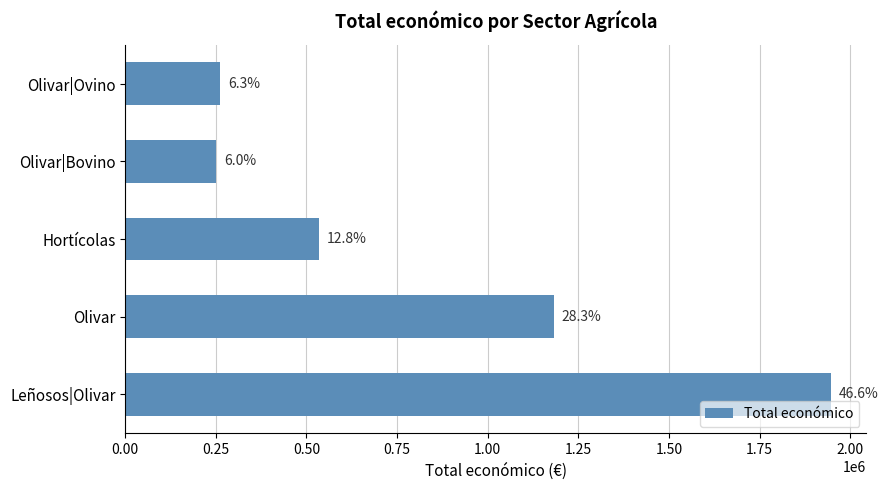

Does the chart contain stacked bars?

No